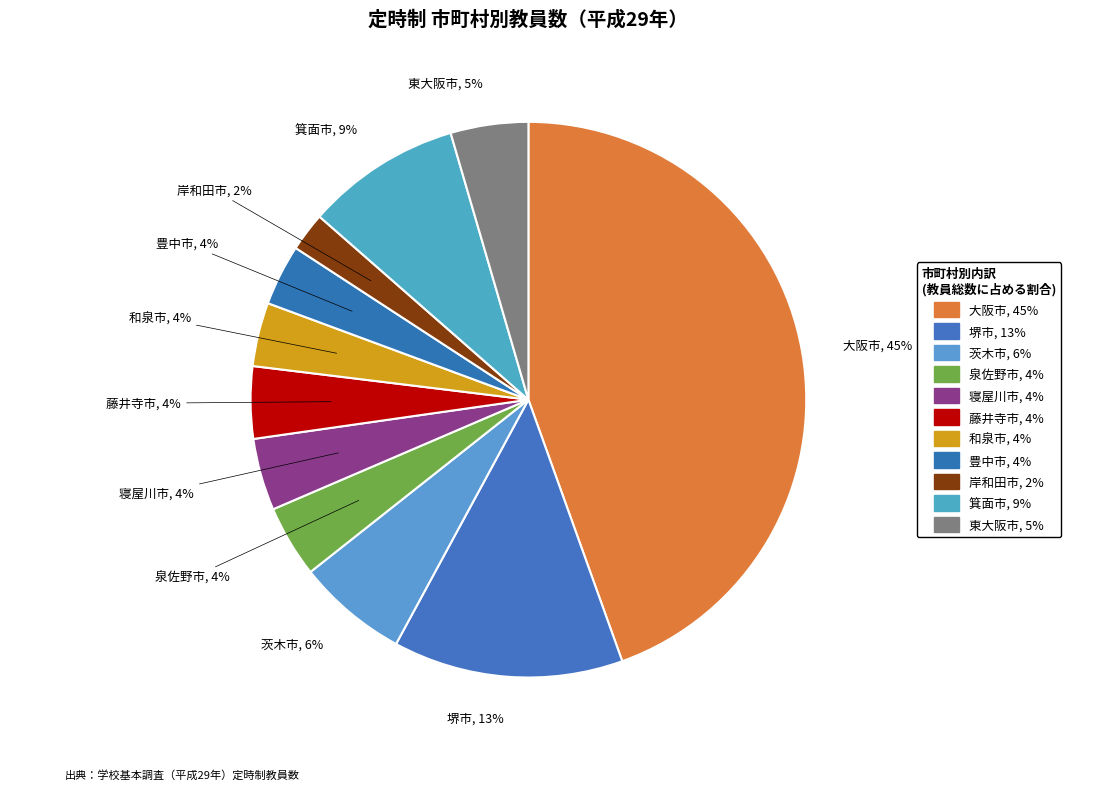

How many segments does this pie chart have?

11